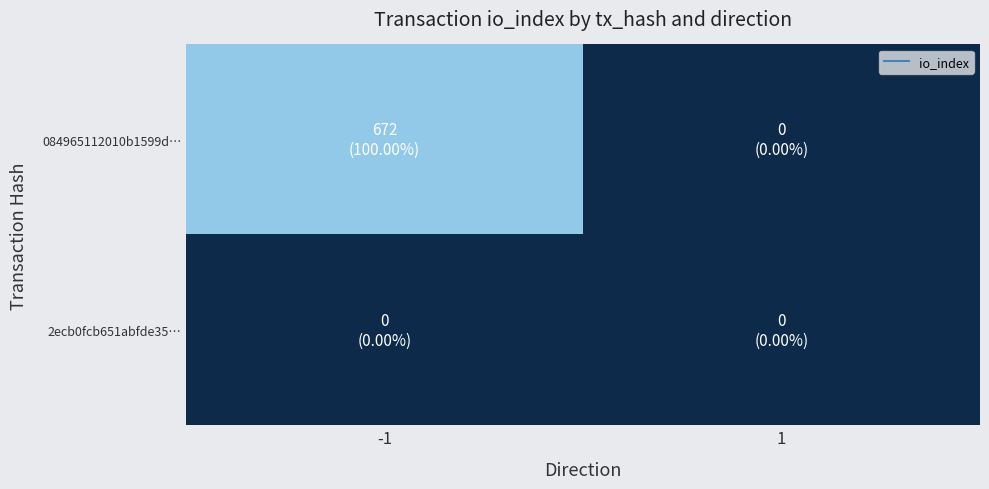

Count the number of data series in this chart.

2